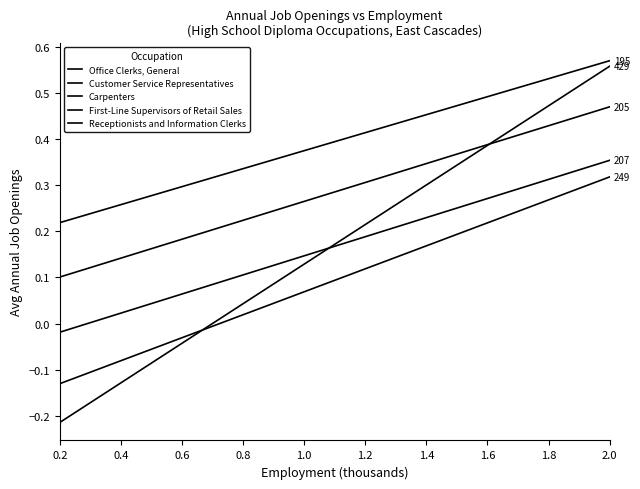

Does the chart have visible grid lines?

No